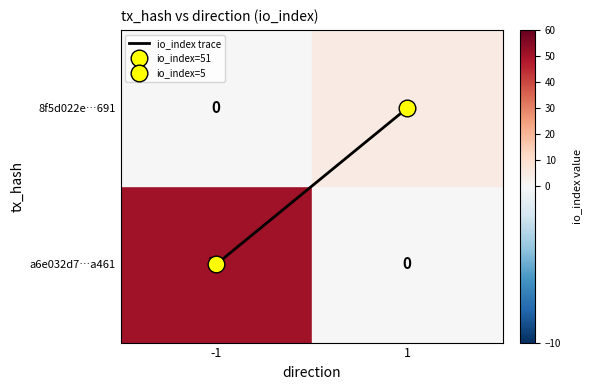

At which category does the chart reach its peak across all series?

1